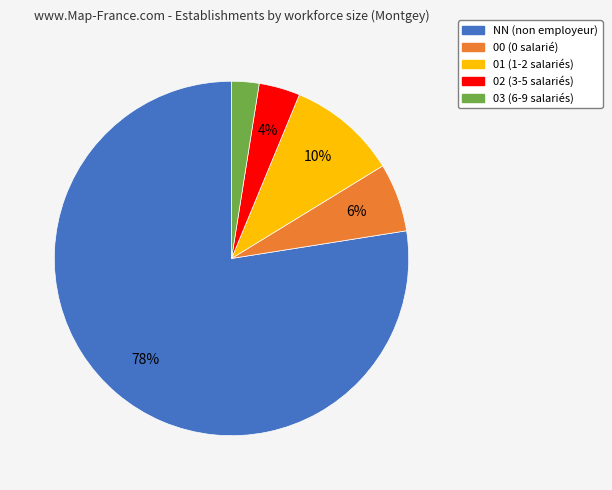

Which slice is the largest?

NN